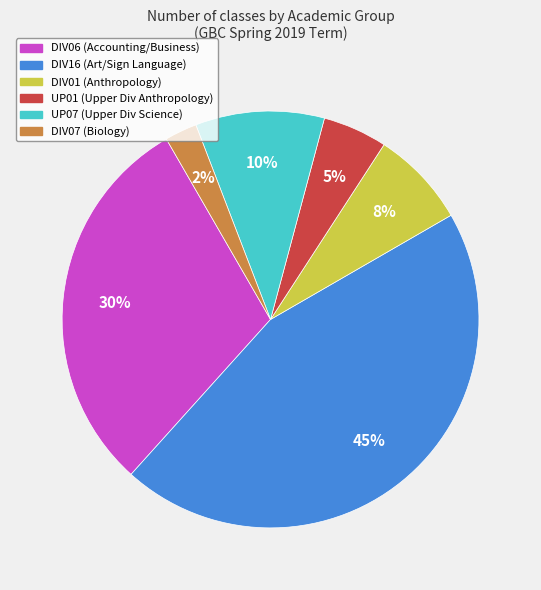

Count the number of slices in the pie.

6